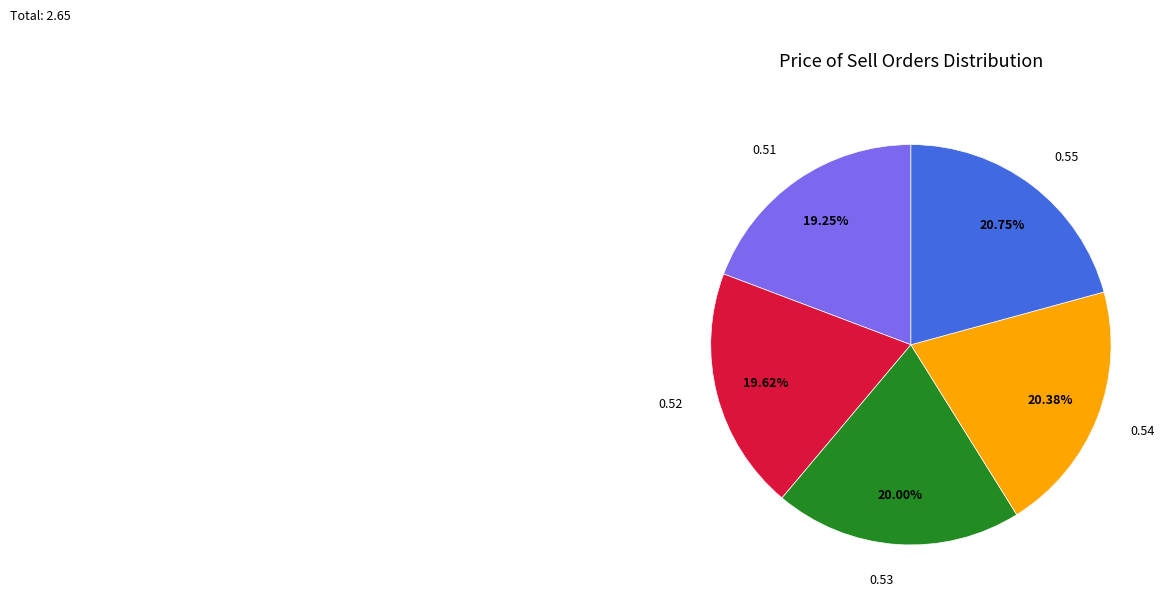

Does any single category account for the majority?

No